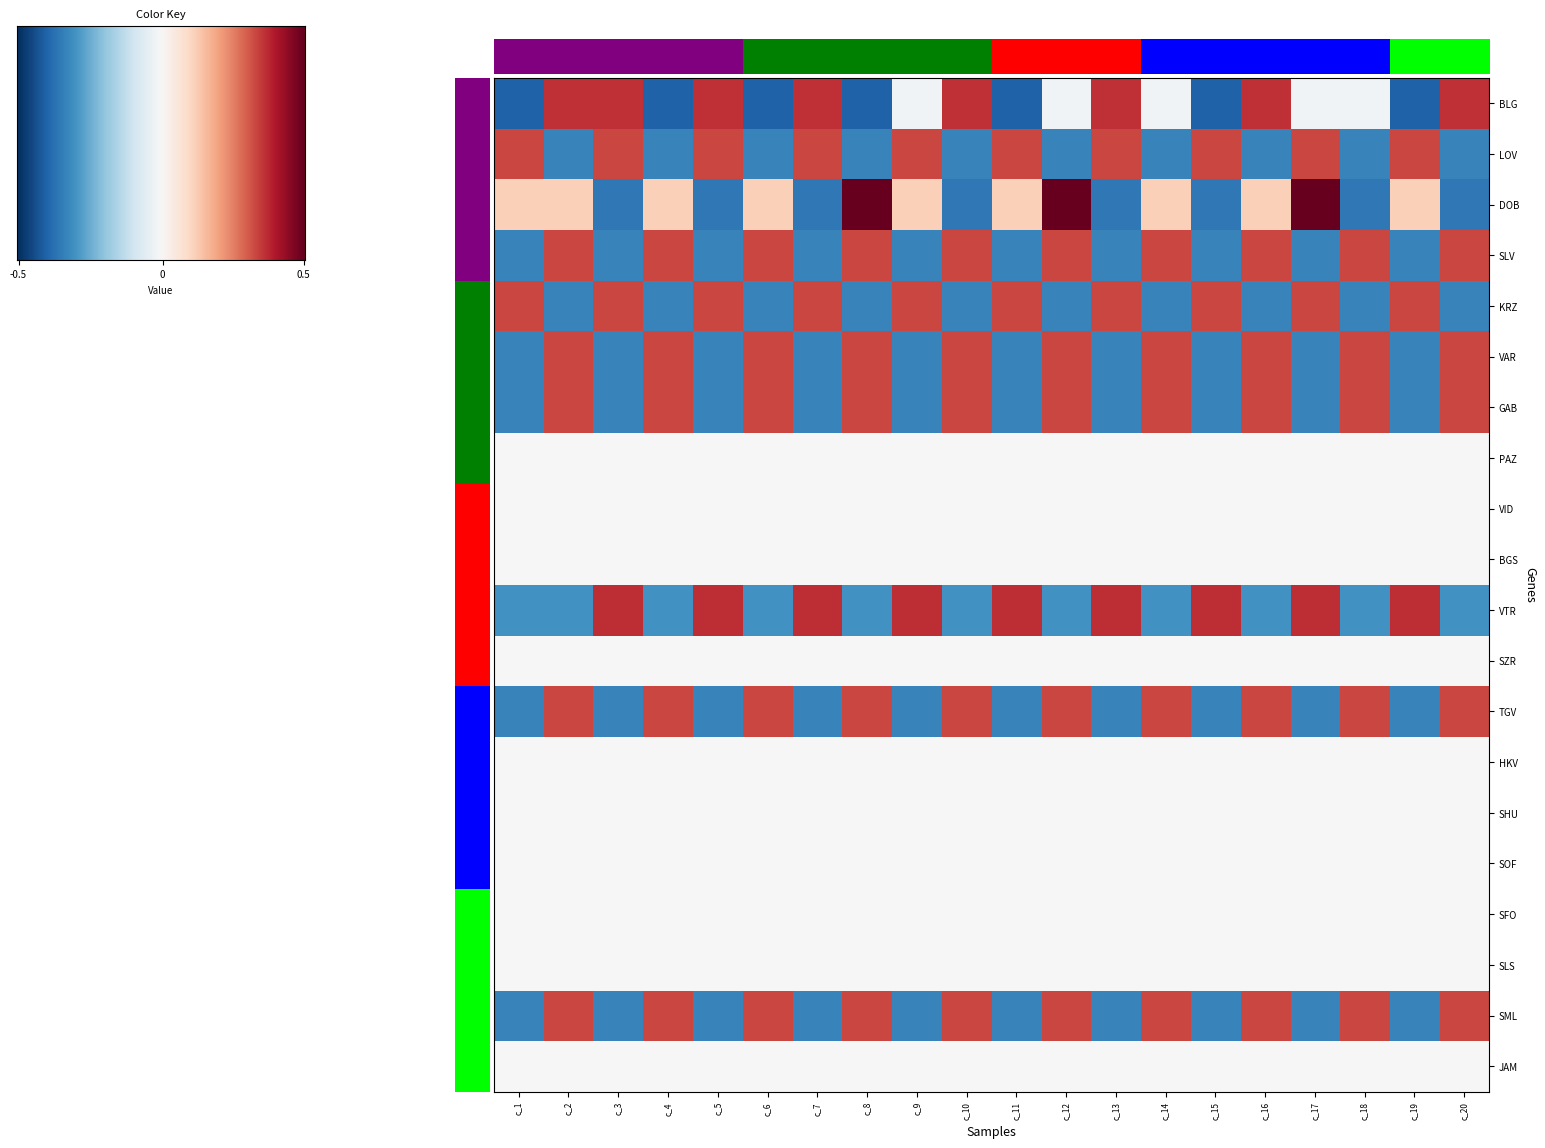

The value of SLV at с_5 is -0.7. True or false?

False